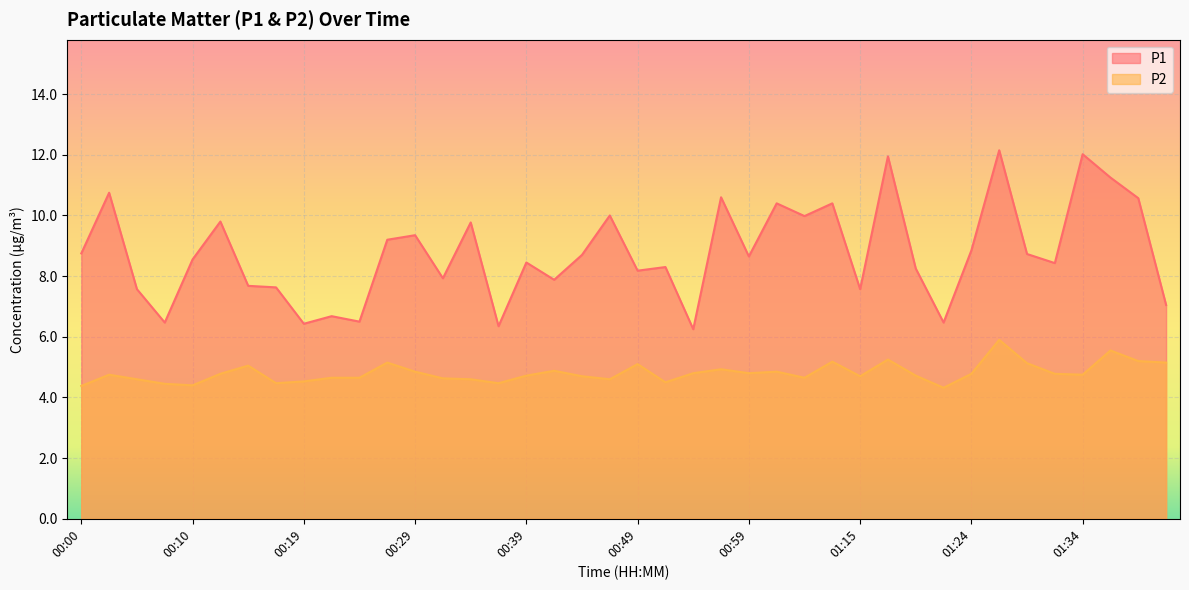

What position from the left is 00:39?

17